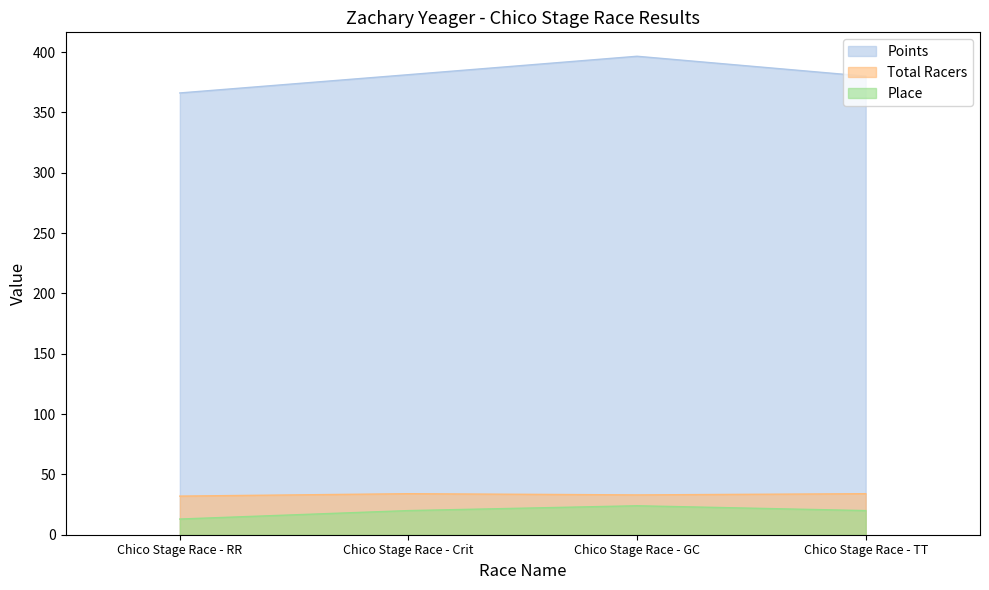

At how many categories does at least one series exceed 231?

4